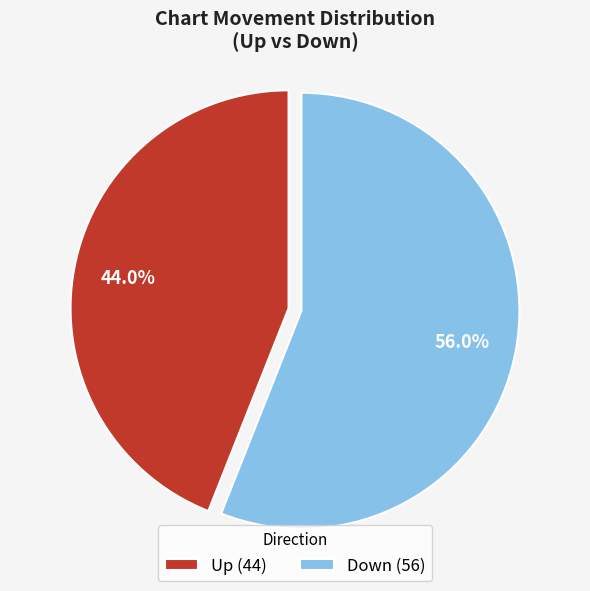

Rank the categories by value from highest to lowest.

Down (56), Up (44)